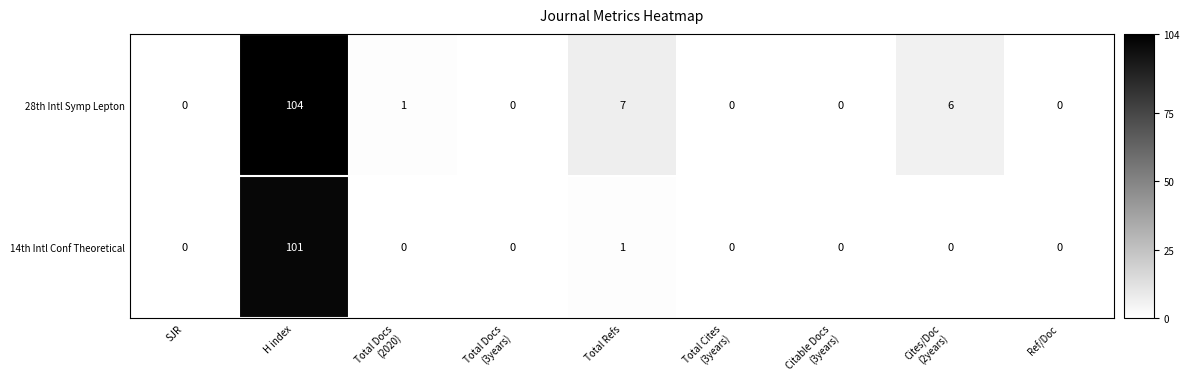

At which label is 14th Intl Conf Theoretical closest to 50?

Total Refs